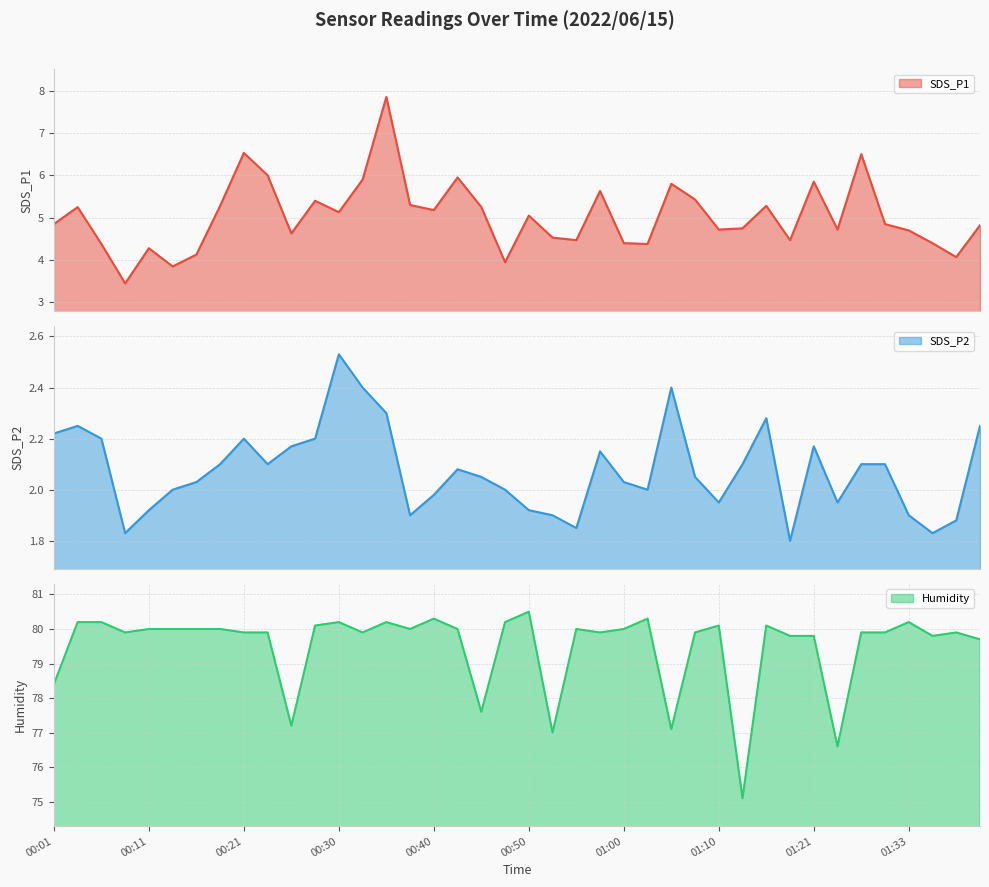

At which label does Humidity first exceed 80?

00:04